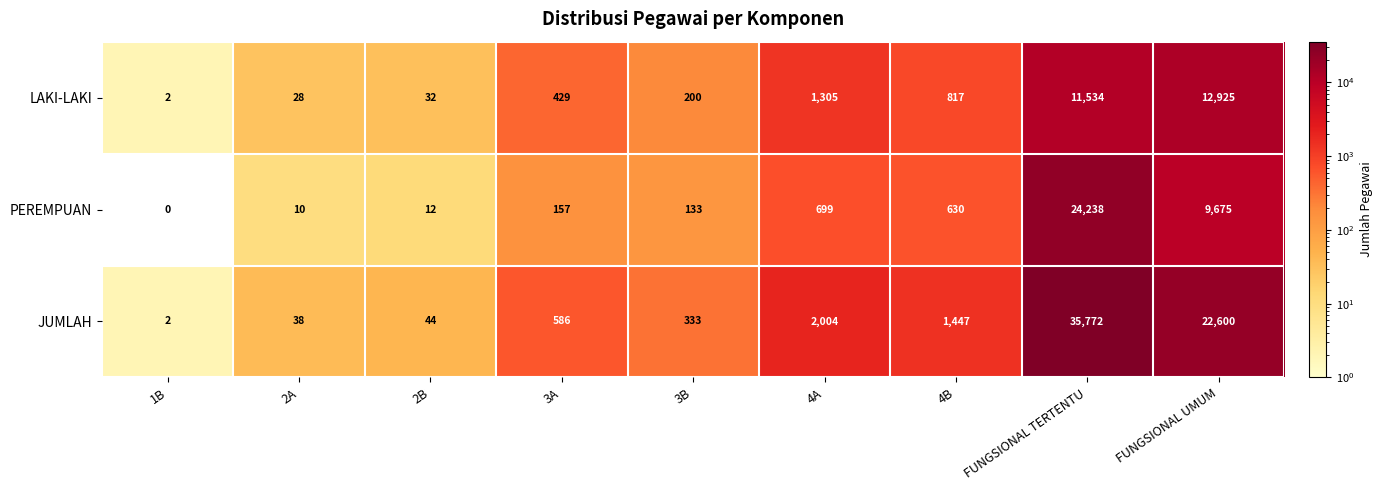

At which label is PEREMPUAN closest to 12119?

FUNGSIONAL UMUM